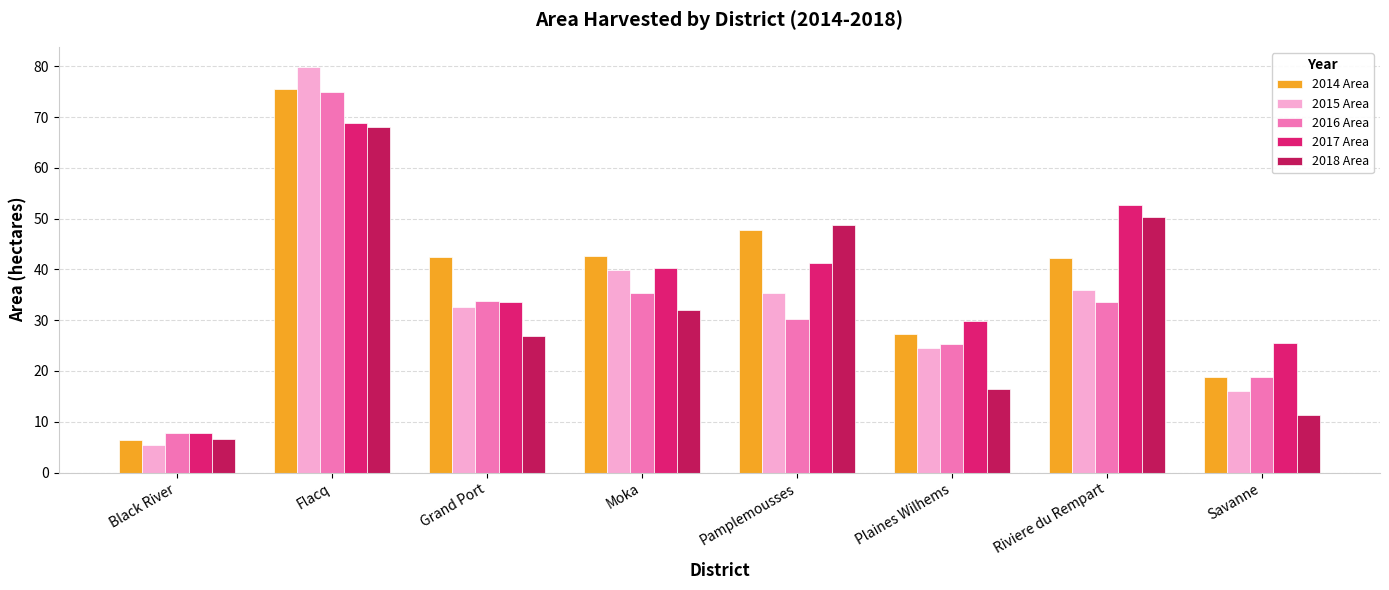

What is the sum of all 2014 Area values?

302.8